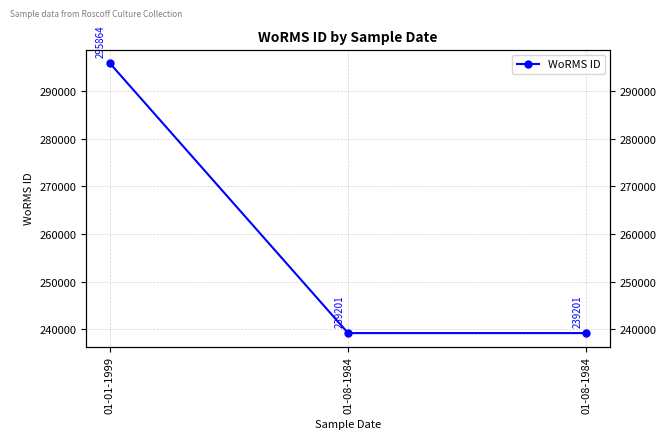

Rank the categories by value from lowest to highest.

01-08-1984, 01-08-1984, 01-01-1999